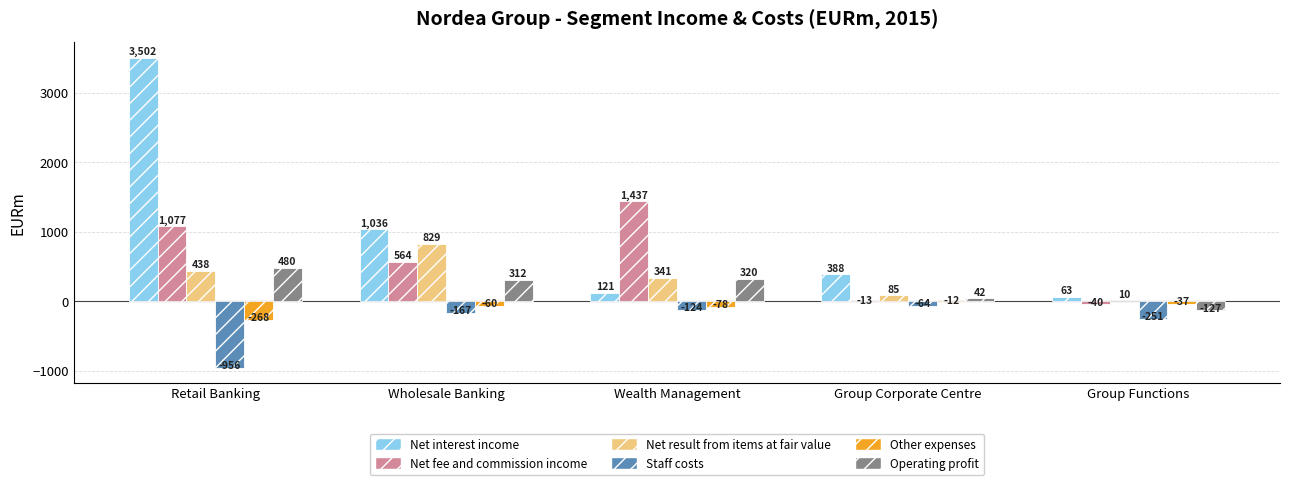

At which label does Net interest income first exceed 388?

Retail Banking